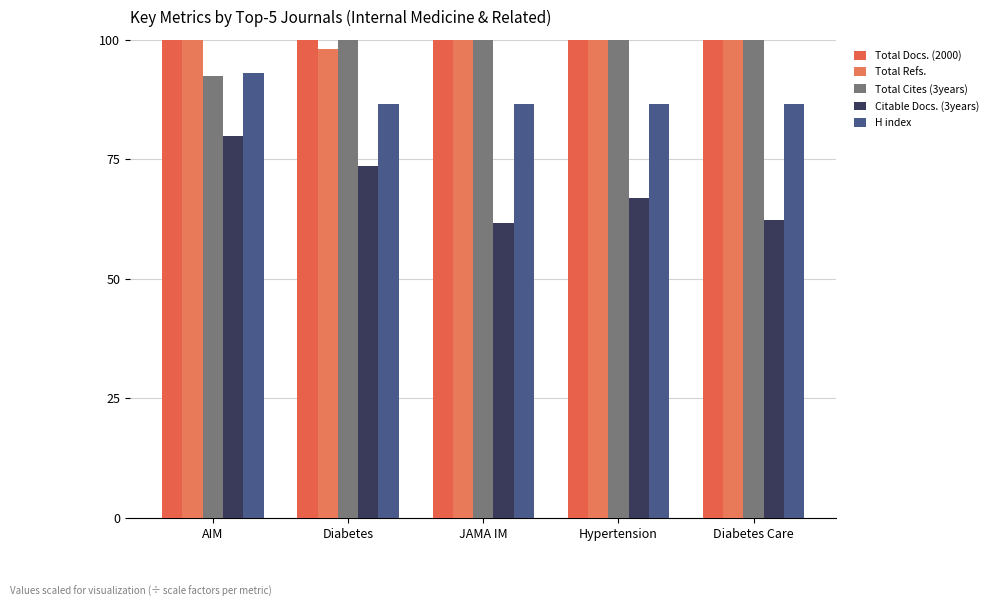

Which label corresponds to the smallest value in the chart?

JAMA IM